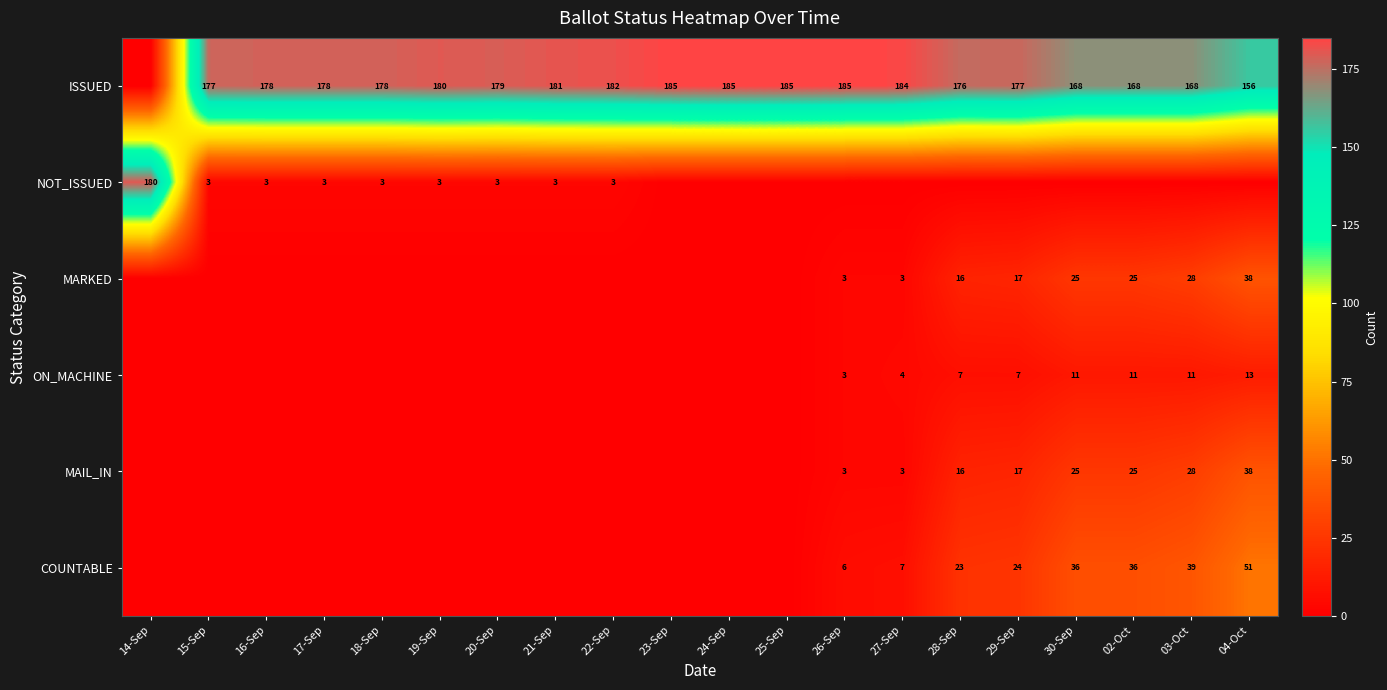

What is the sum of the COUNTABLE values at 04-Oct and 30-Sep?

87